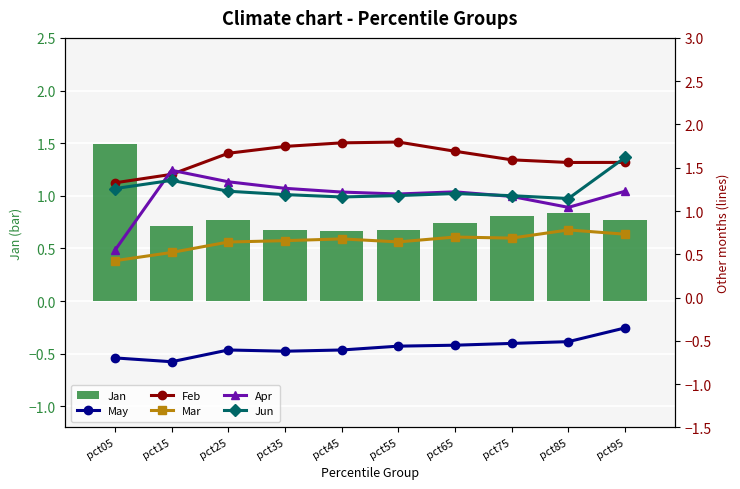

Which series has the widest spread of values?

Apr